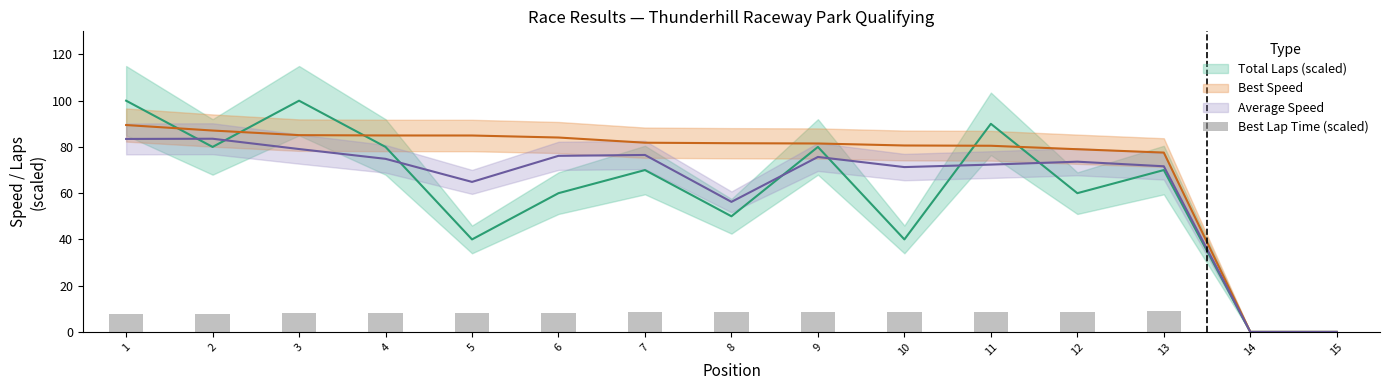

Reading left to right, extract all data points from this chart.

7.7	7.9	8.1	8.1	8.1	8.2	8.4	8.4	8.4	8.5	8.5	8.7	8.9	0.0	0.0